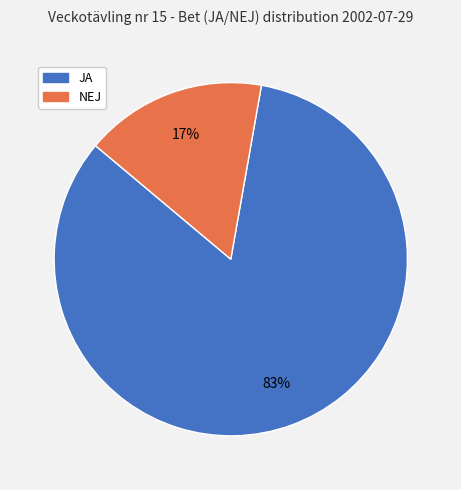

Which category has the smallest portion of the pie?

NEJ